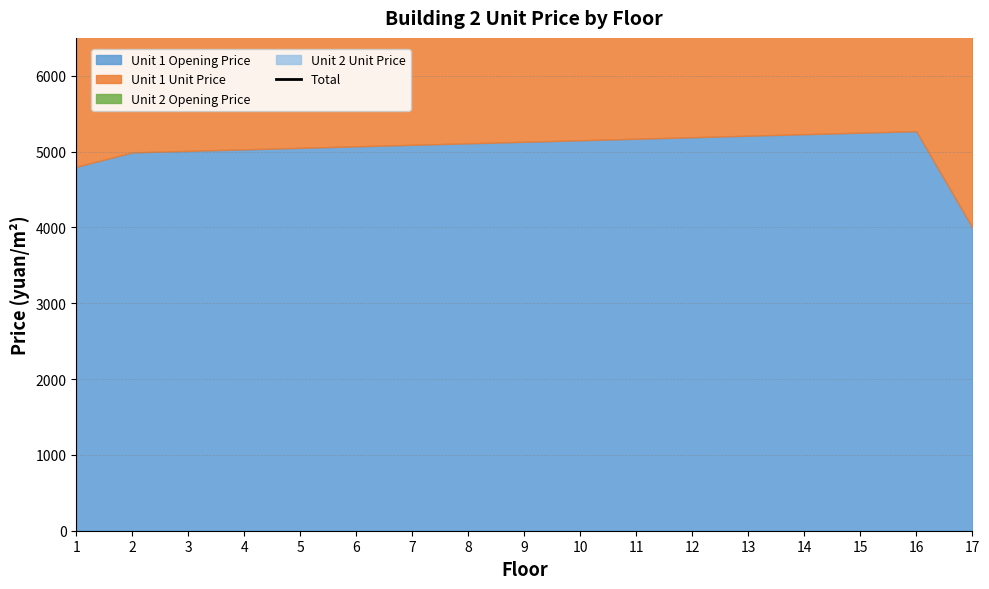

Which has a higher value, 8 or 2?

8